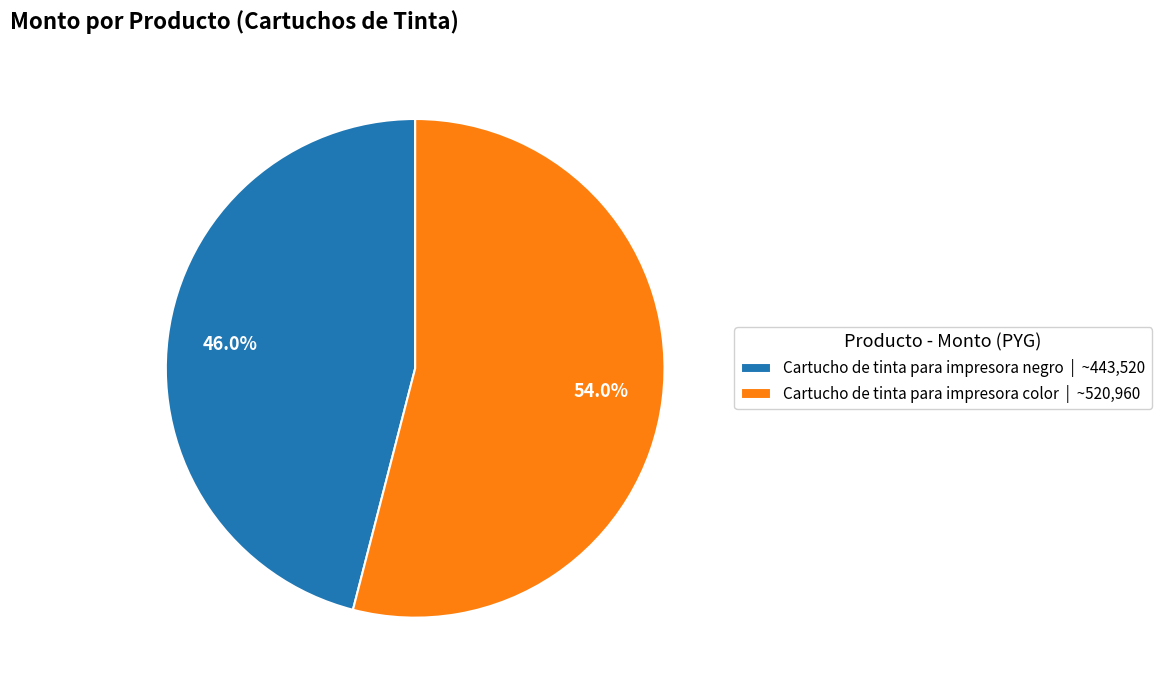

To the nearest percent, what is the difference between the Cartucho de tinta para impresora color and Cartucho de tinta para impresora negro slice percentages?

8%